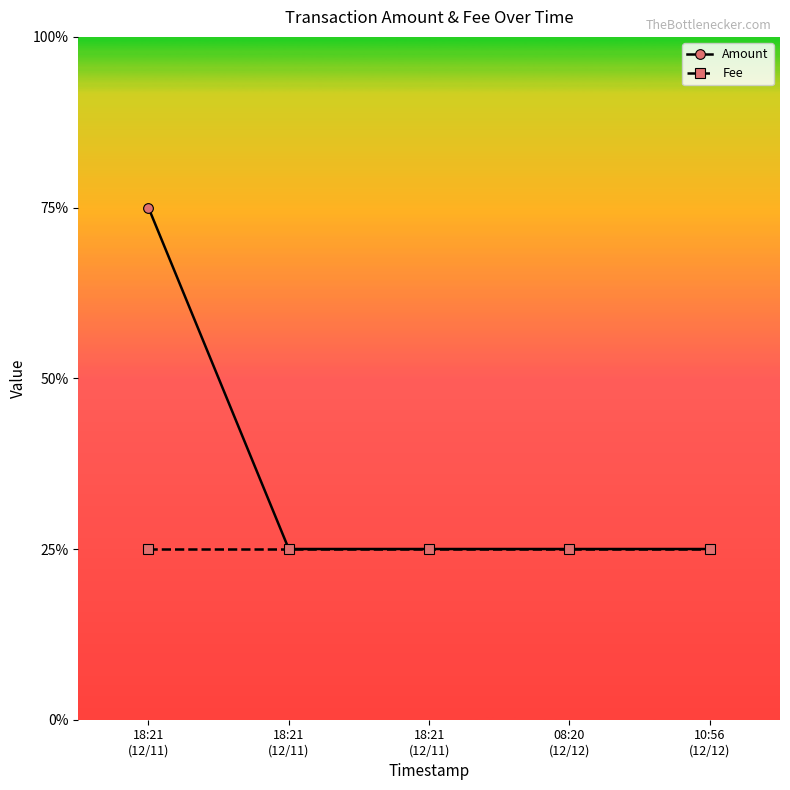

Does the chart have visible grid lines?

No